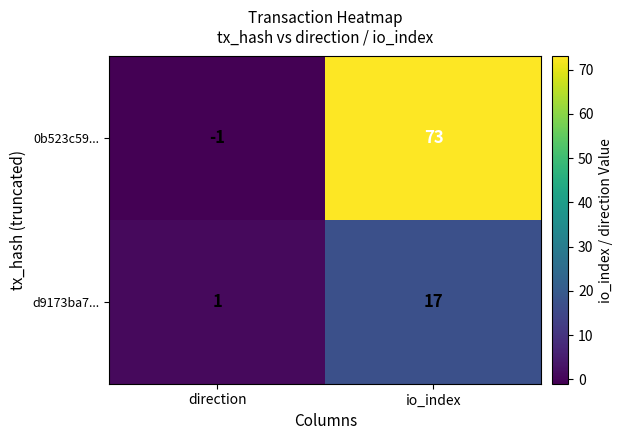

Which series has the largest range (max minus min)?

0b523c59...